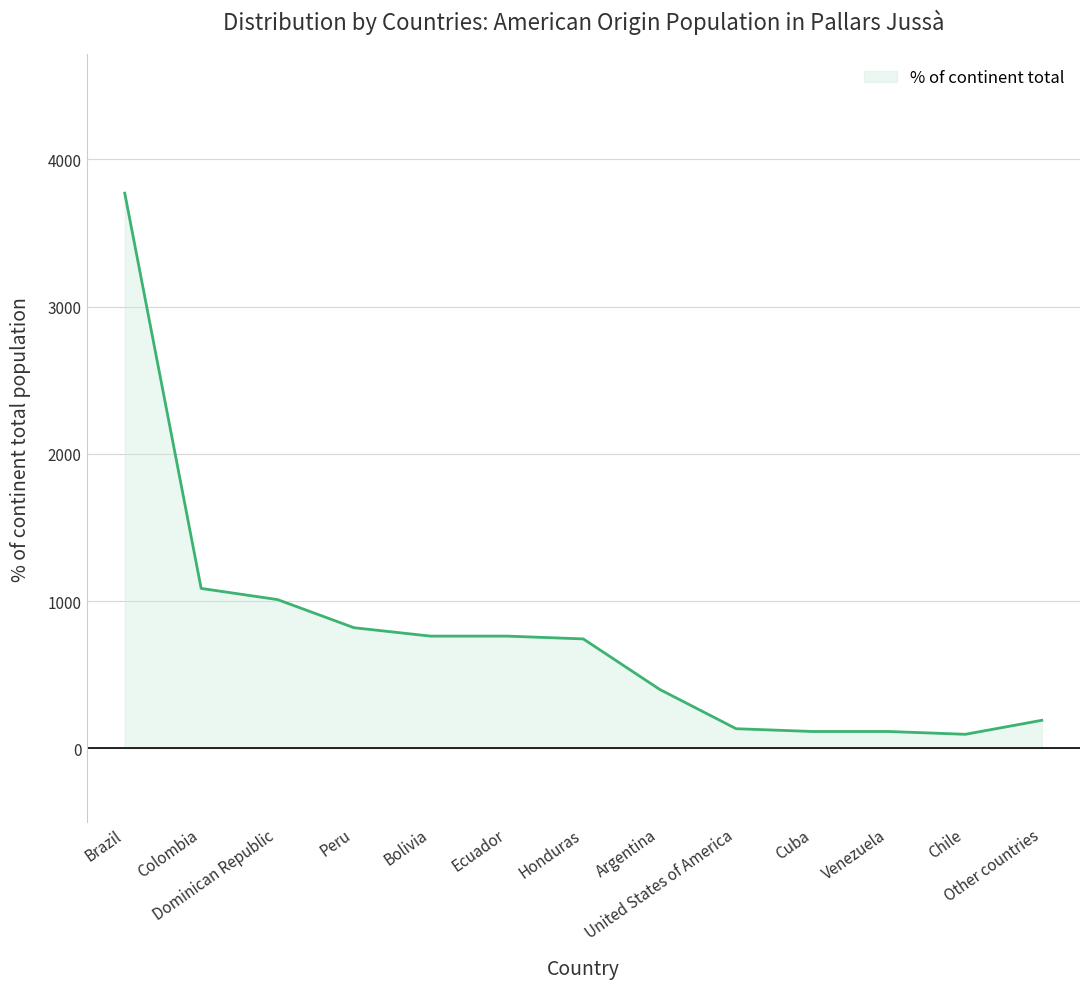

Rank the categories by value from lowest to highest.

Chile, Cuba, Venezuela, United States of America, Other countries, Argentina, Honduras, Bolivia, Ecuador, Peru, Dominican Republic, Colombia, Brazil